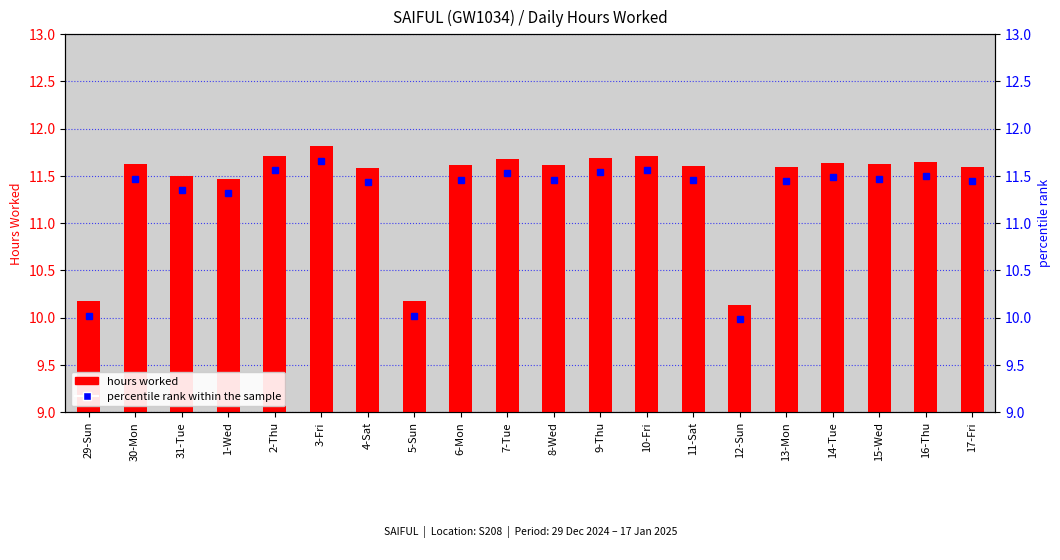

The chart shows a value of 1.3 at 2-Thu. True or false?

False